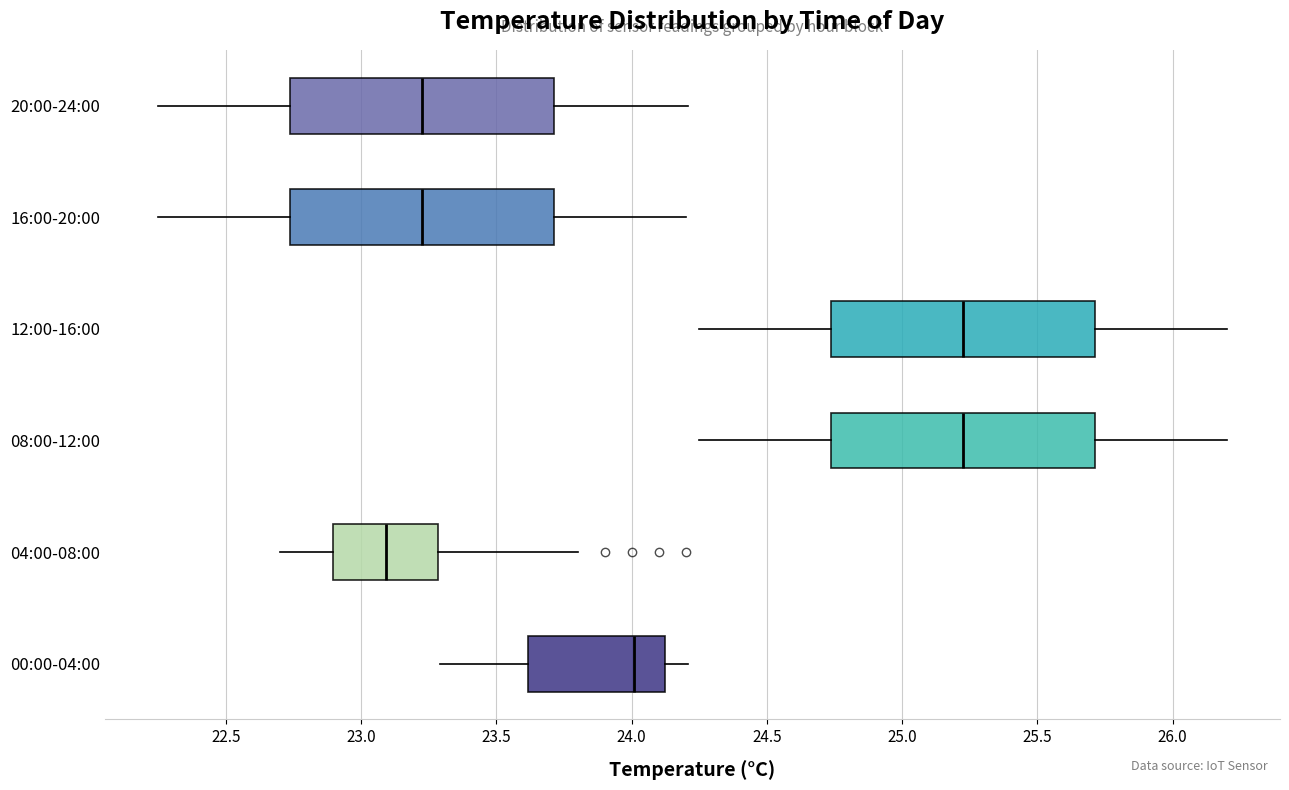

Where does the median line of the box for 12:00-16:00 sit on the x-axis? The values are not printed on the chart, so give them approximately, as read against the axis.

25.25